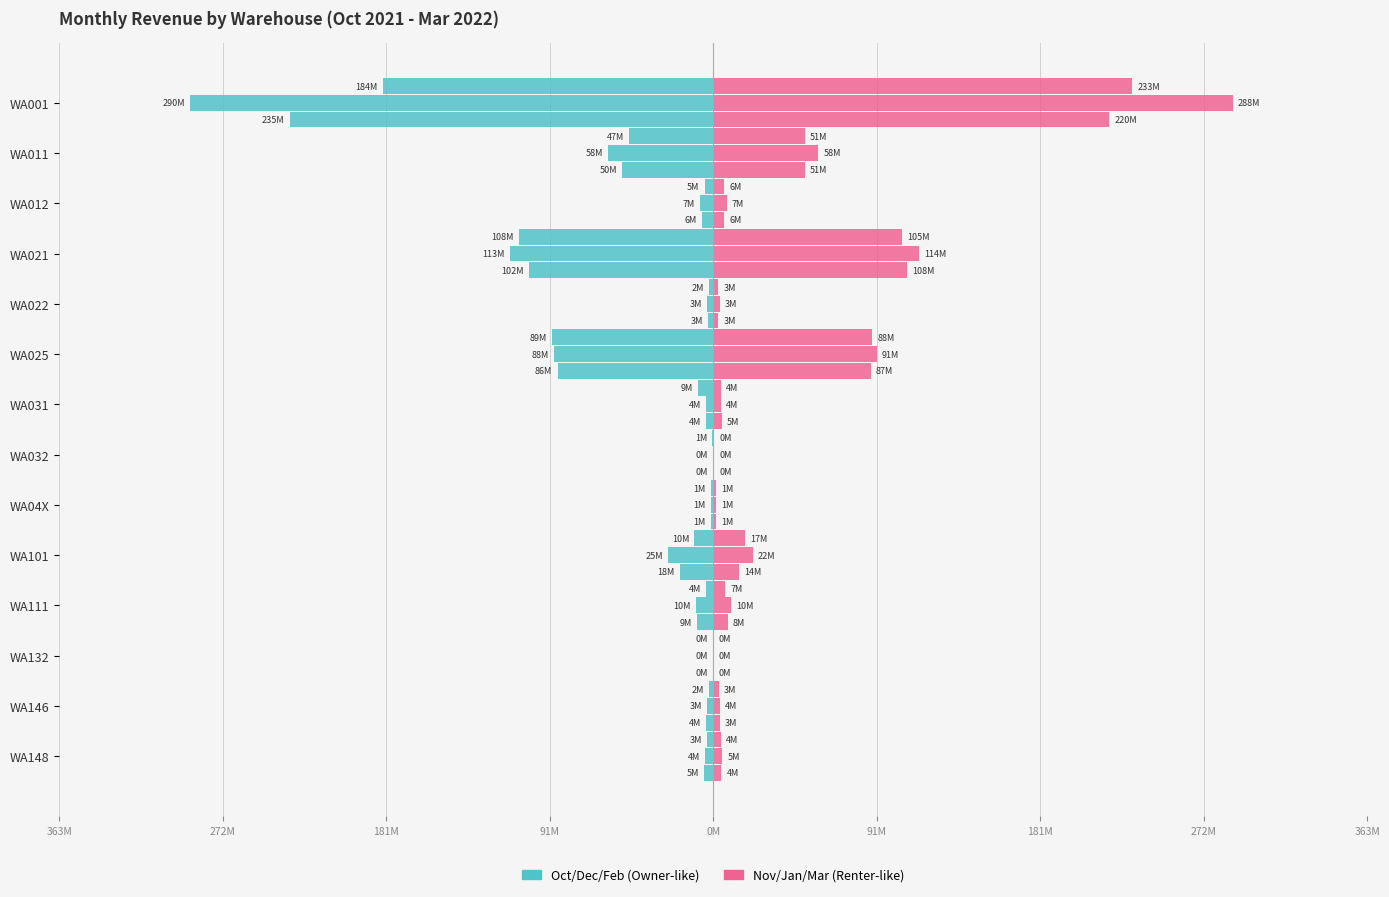

How many values in the Oct-2021 series are below -4054623?

8